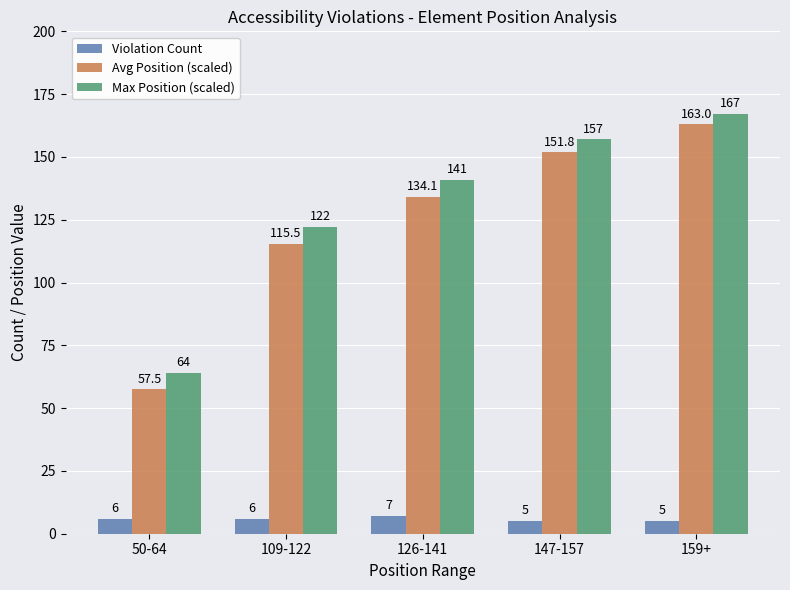

At which label does Avg Position (scaled) reach its peak?

159+